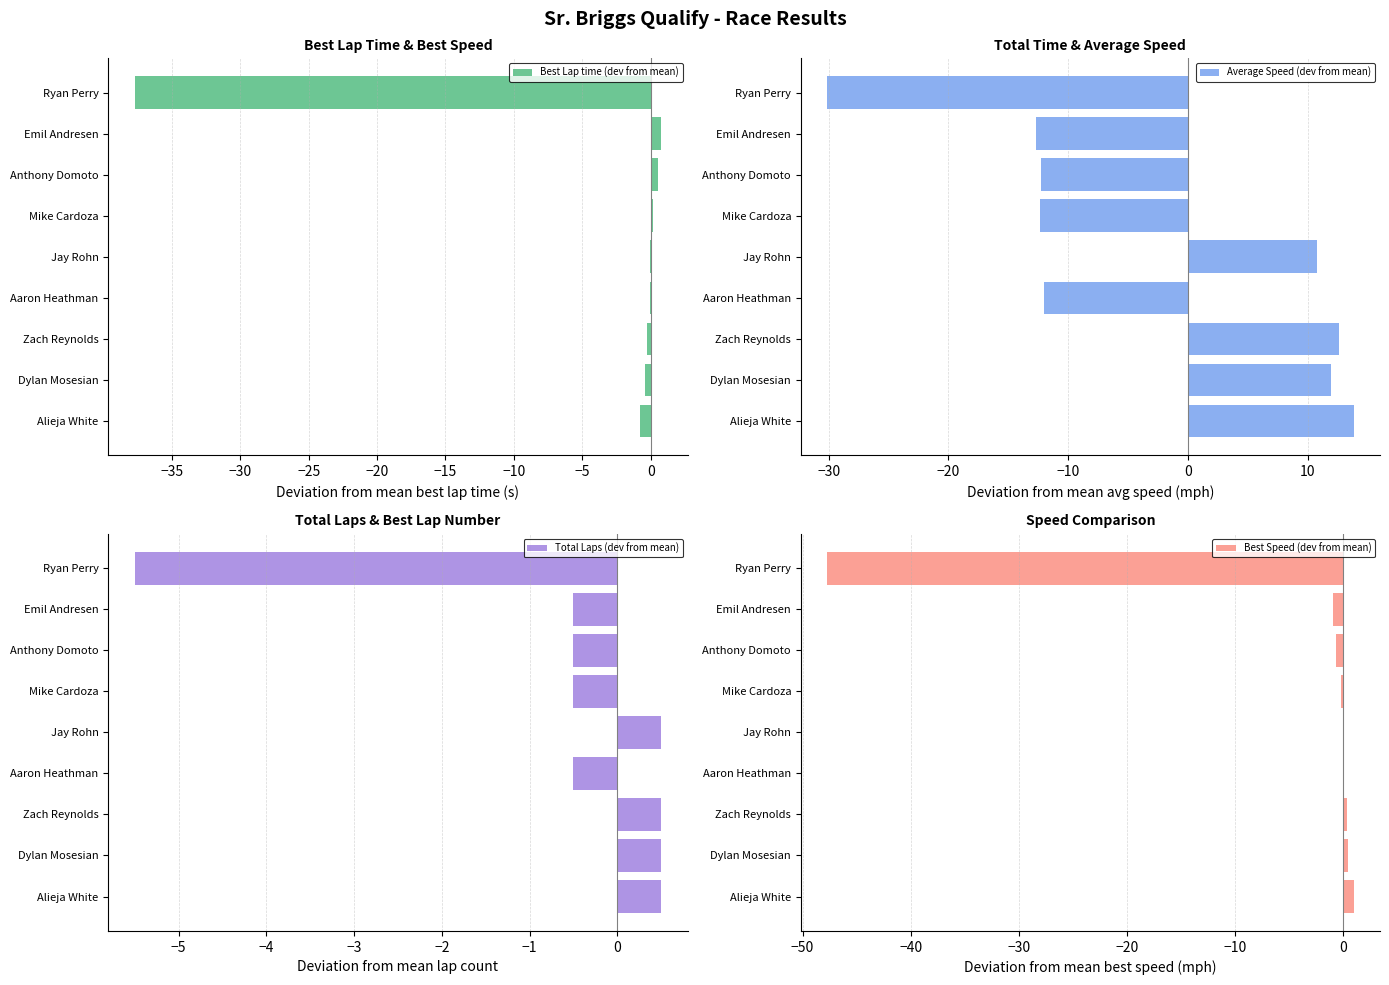

What is the minimum value shown in the chart?

-47.7